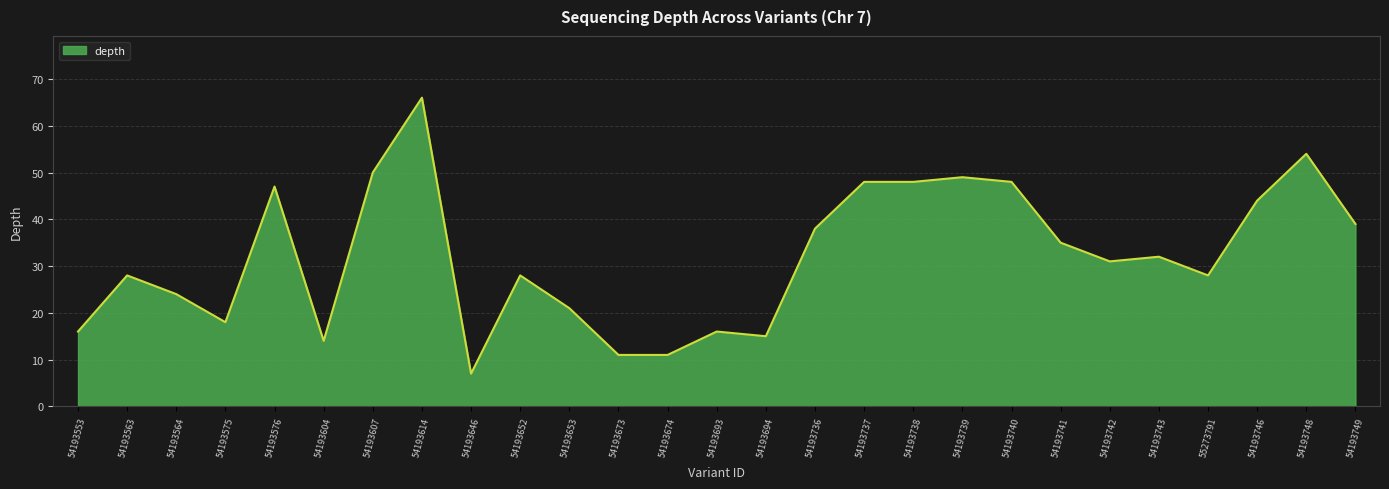

Where is the first local maximum?

54193563